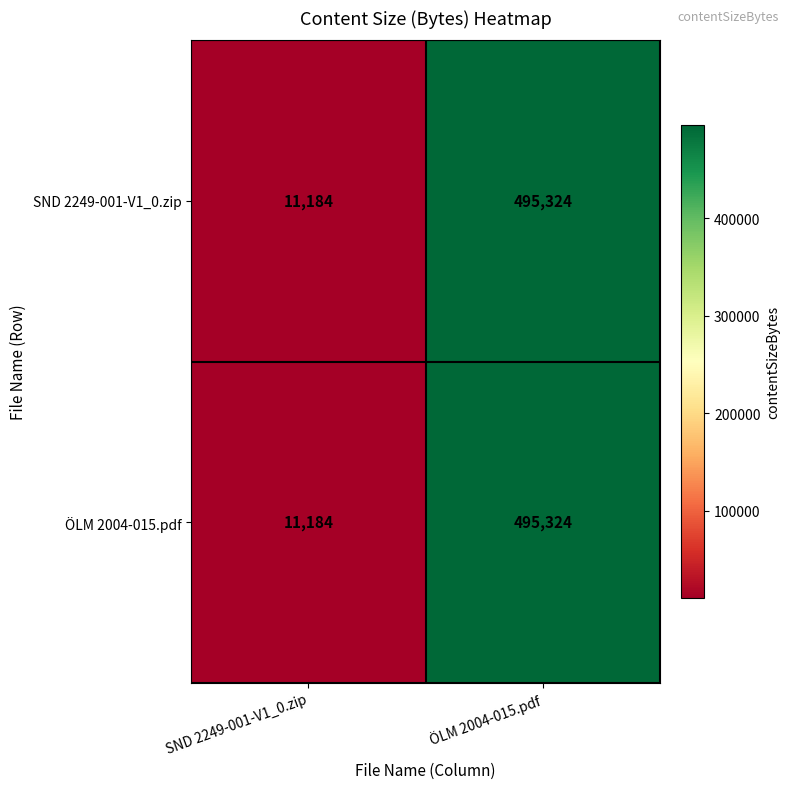

The SND 2249-001-V1_0.zip series shows 11184 at SND 2249-001-V1_0.zip. True or false?

True